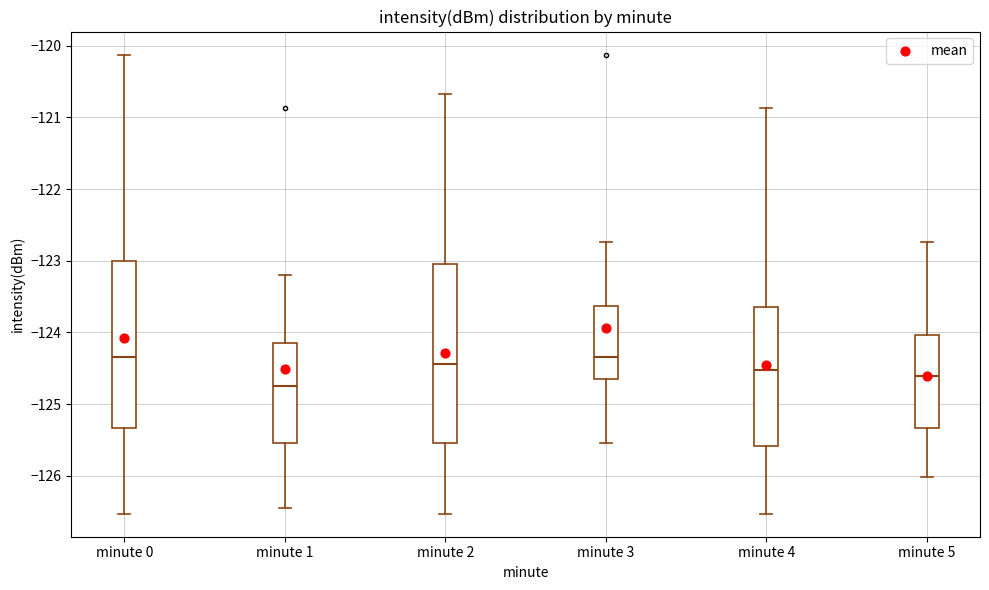

Which box has the lowest median line?

minute 1